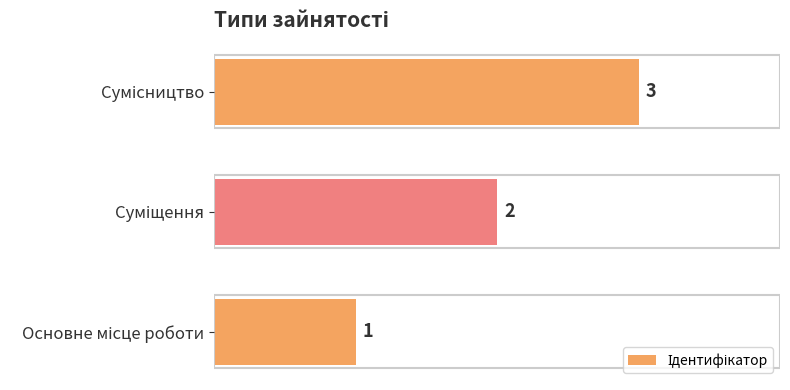

What is the sum of all values?

6